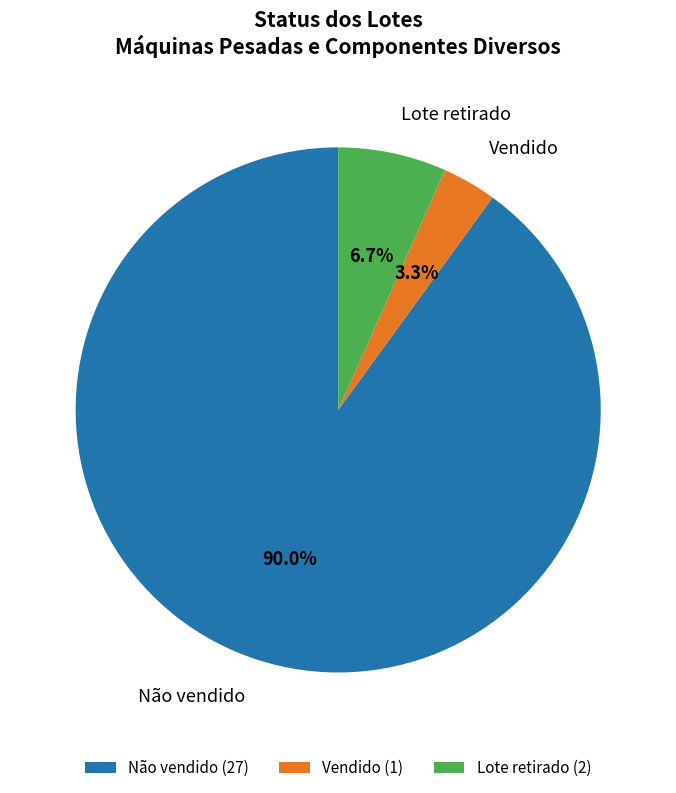

Which has a higher value, Não vendido (27) or Lote retirado (2)?

Não vendido (27)